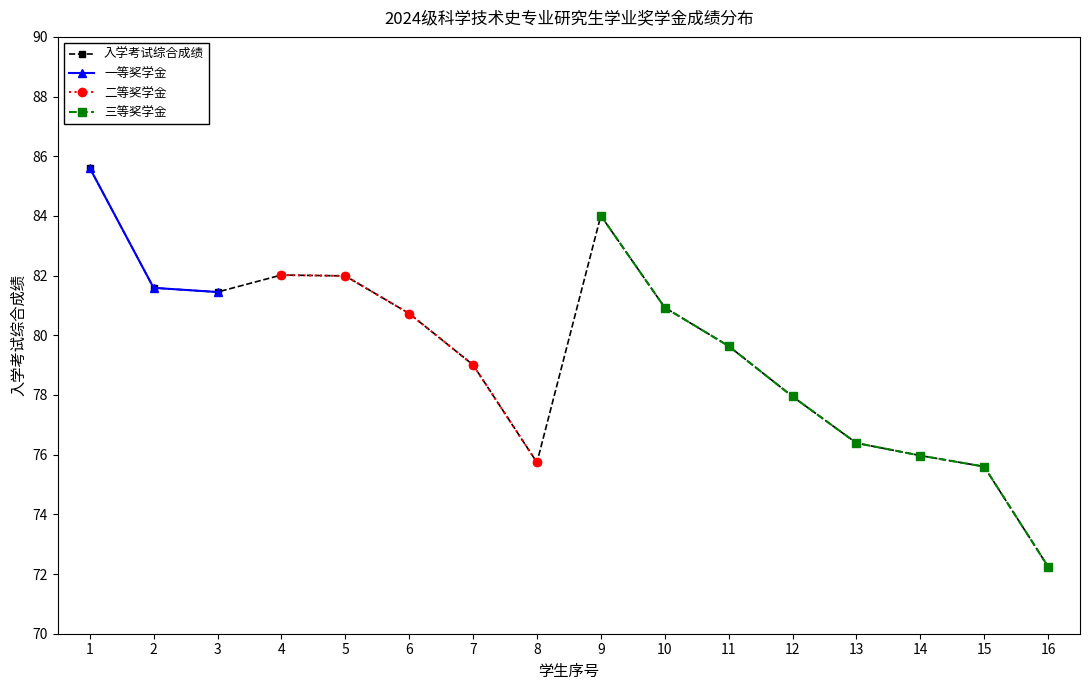

How many values exceed 80?

8